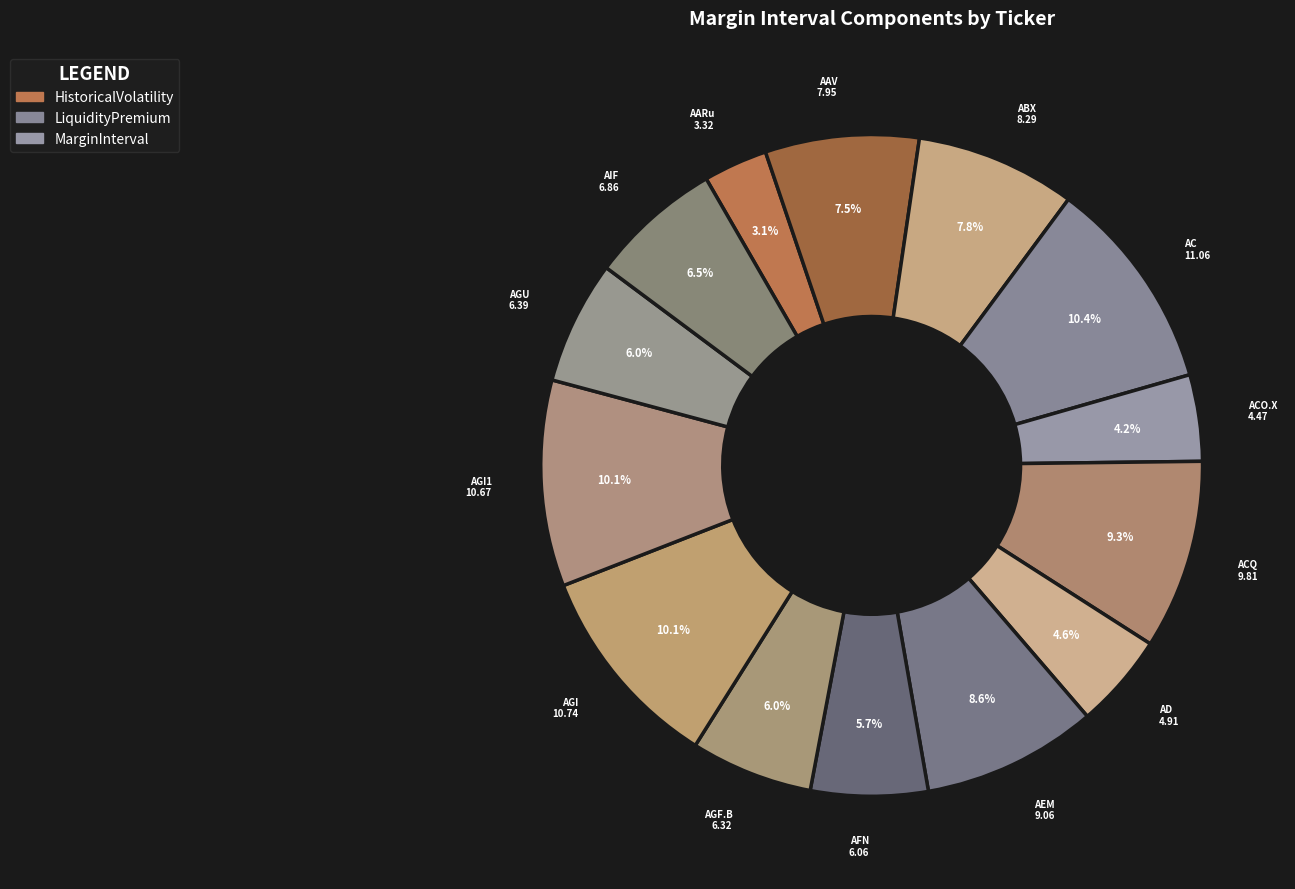

How many segments does this pie chart have?

14